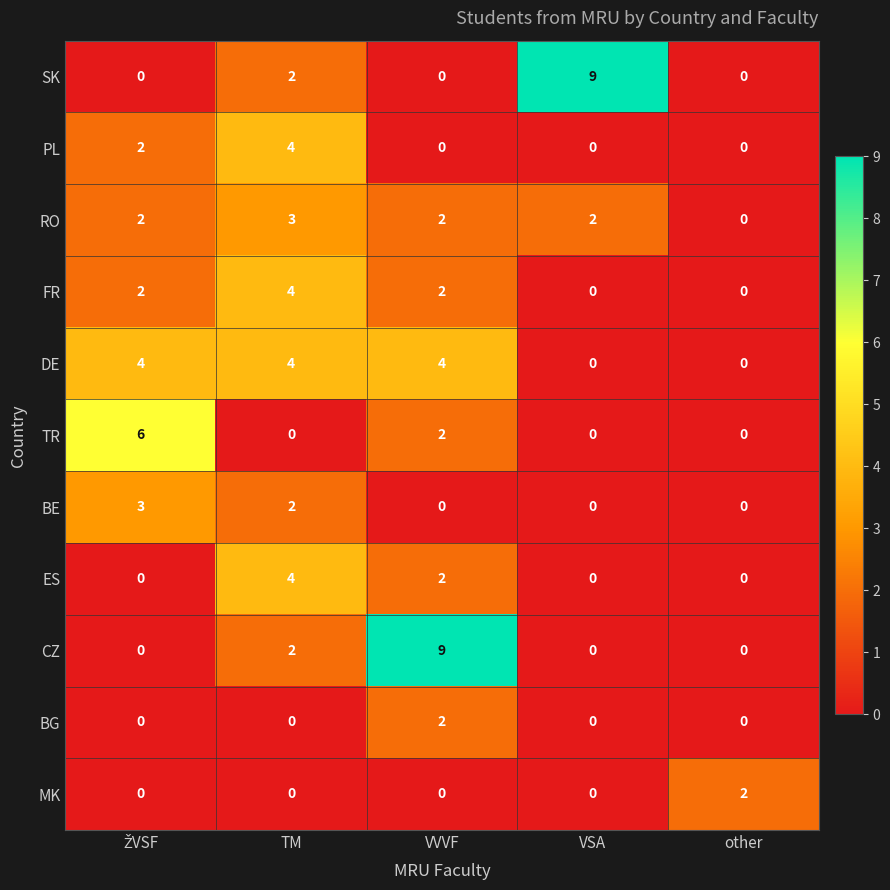

How many BE values are between 0 and 2?

4